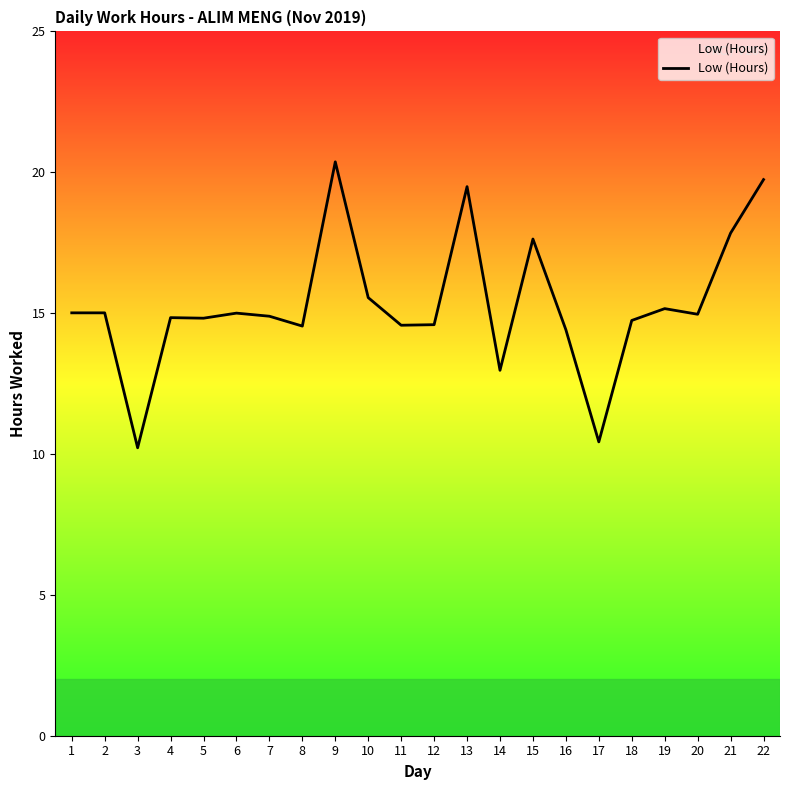

Approximately how many times larger is the value at 18 compared to 8?

1.0